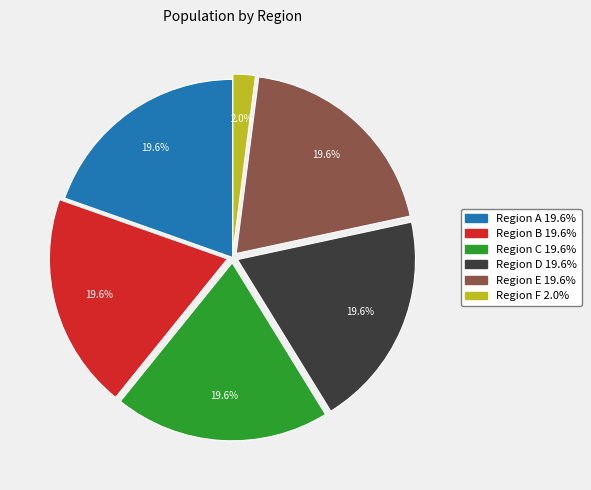

Does any single category account for the majority?

No